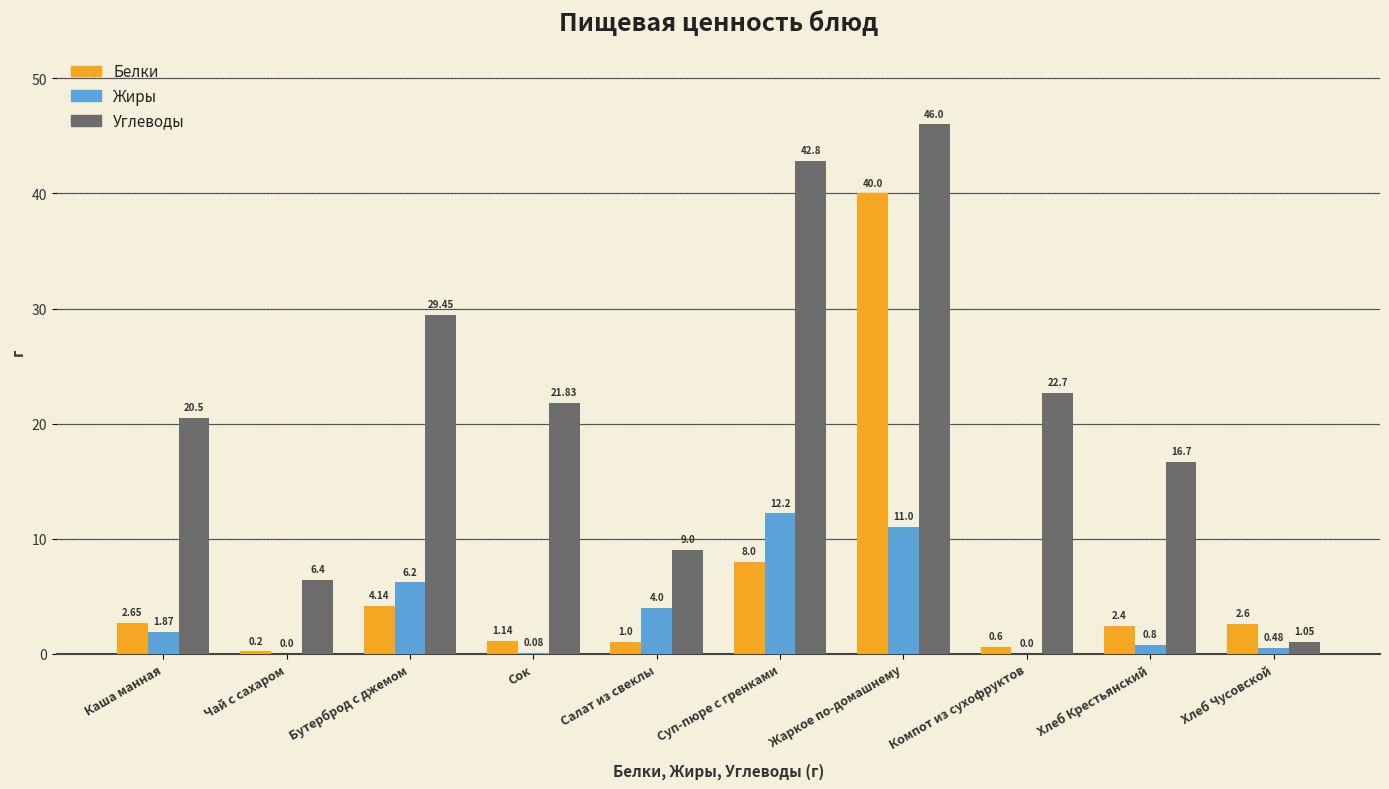

Which label corresponds to the largest value in the chart?

Жаркое по-домашнему